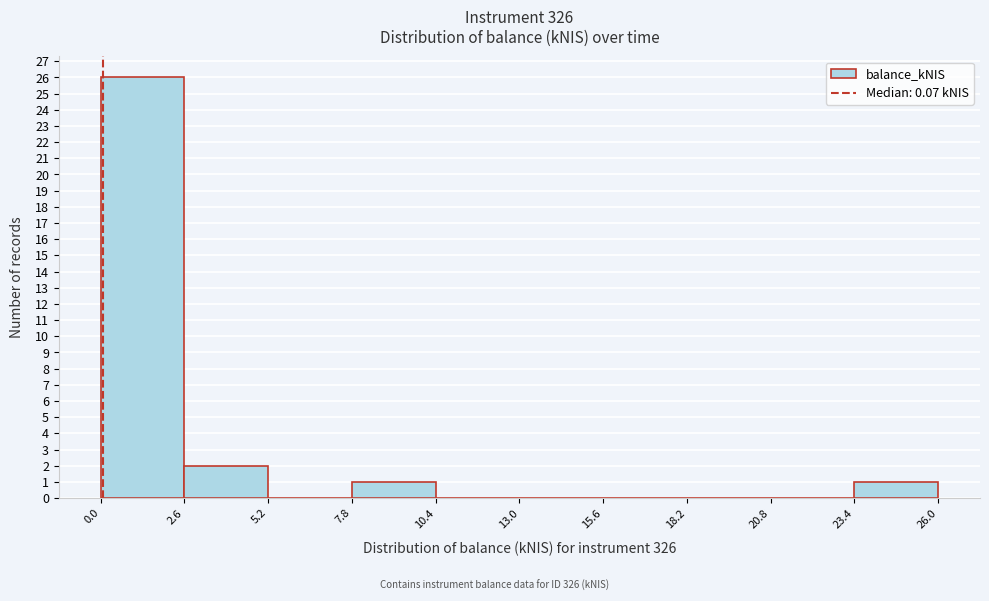

Reading left to right, list every bar in this chart as the range it spans on the x-axis followed by its height. The values are not printed on the chart, so give them approximately, as read against the axis.

0.0 to 2.6: 26
2.6 to 5.2: 2
5.2 to 7.8: 0
7.8 to 10.4: 1
10.4 to 13.0: 0
13.0 to 15.6: 0
15.6 to 18.2: 0
18.2 to 20.8: 0
20.8 to 23.4: 0
23.4 to 26.0: 1